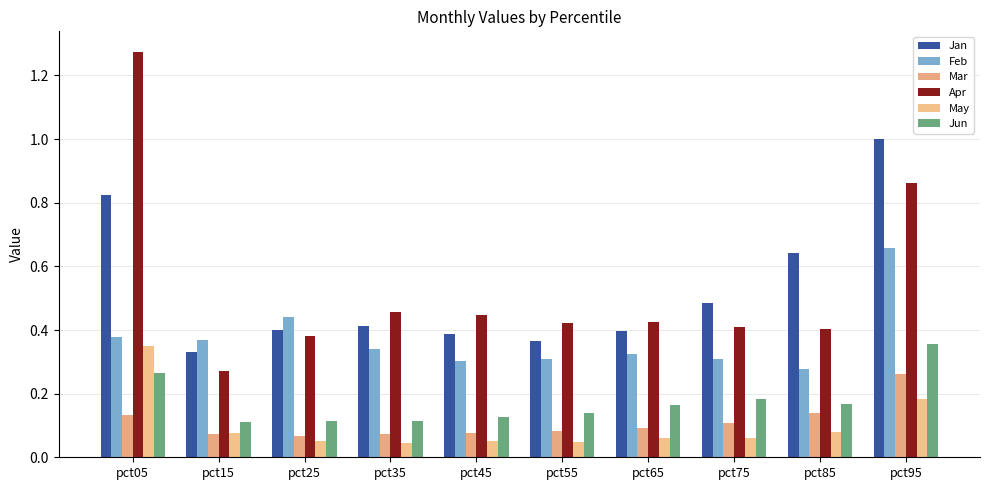

What is the approximate value of Mar at pct25?

0.1